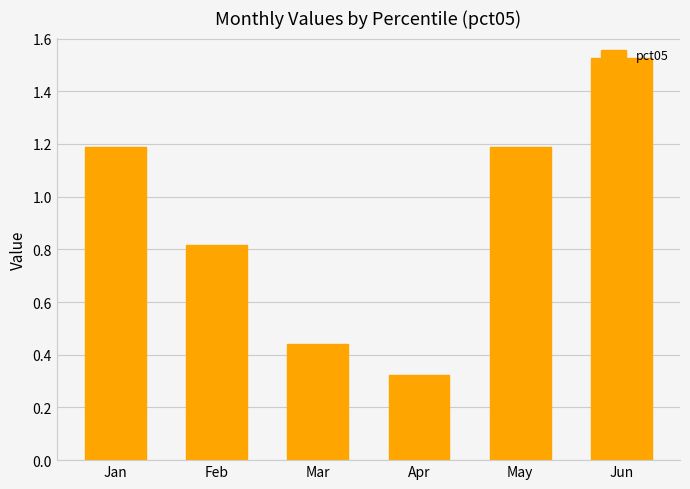

At which label is the value closest to 0?

Apr